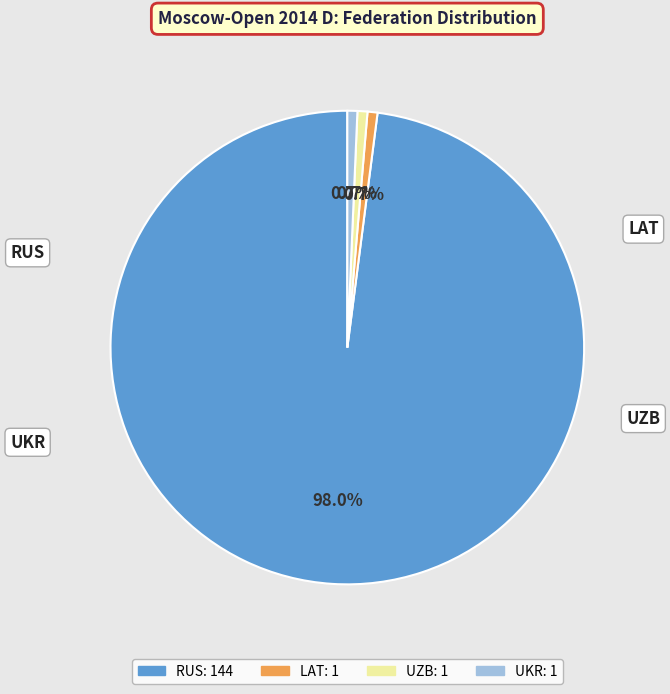

Combined, what portion of the pie is RUS and UZB?

98.6%